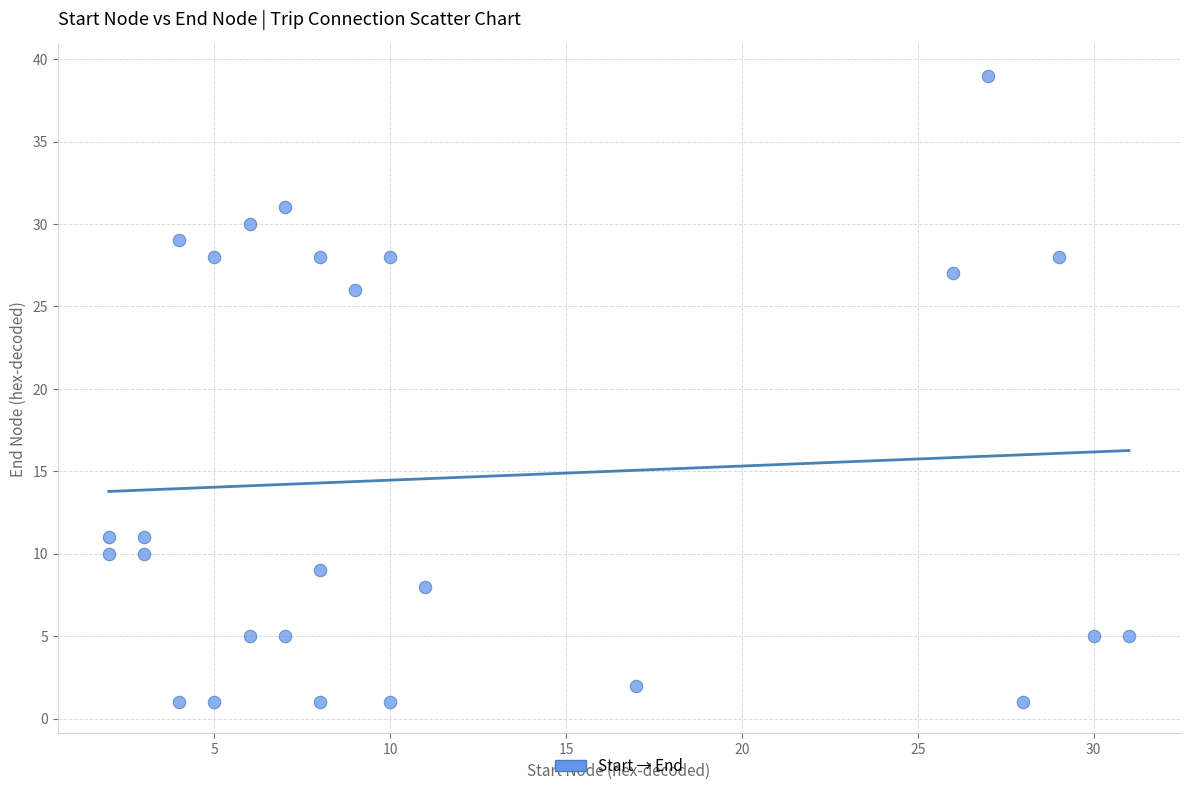

What Y value in the scatter plot is closest to 20?

26